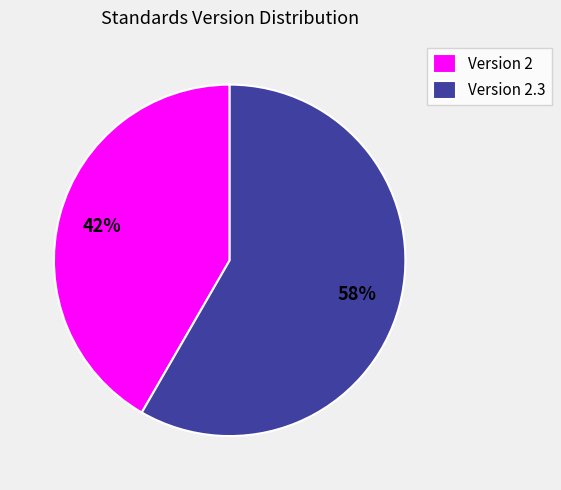

Is the sum of Version 2 and Version 2.3 greater than half?

Yes